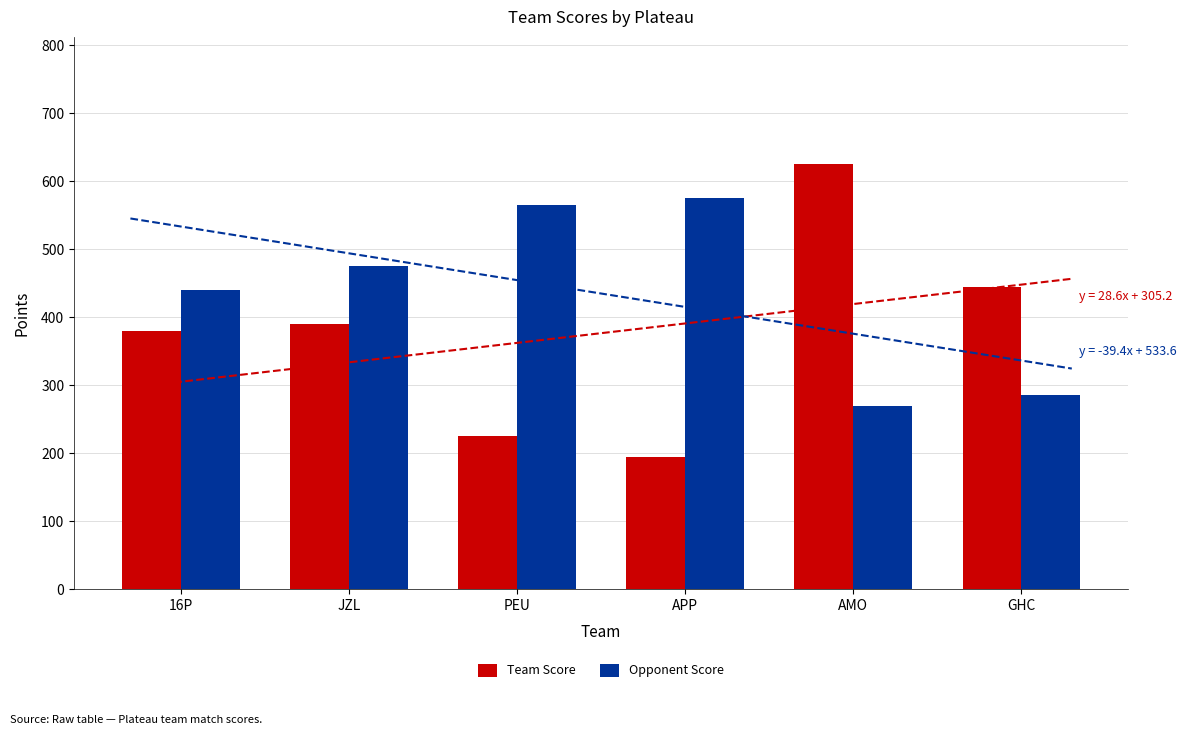

Does the chart contain any negative values?

No